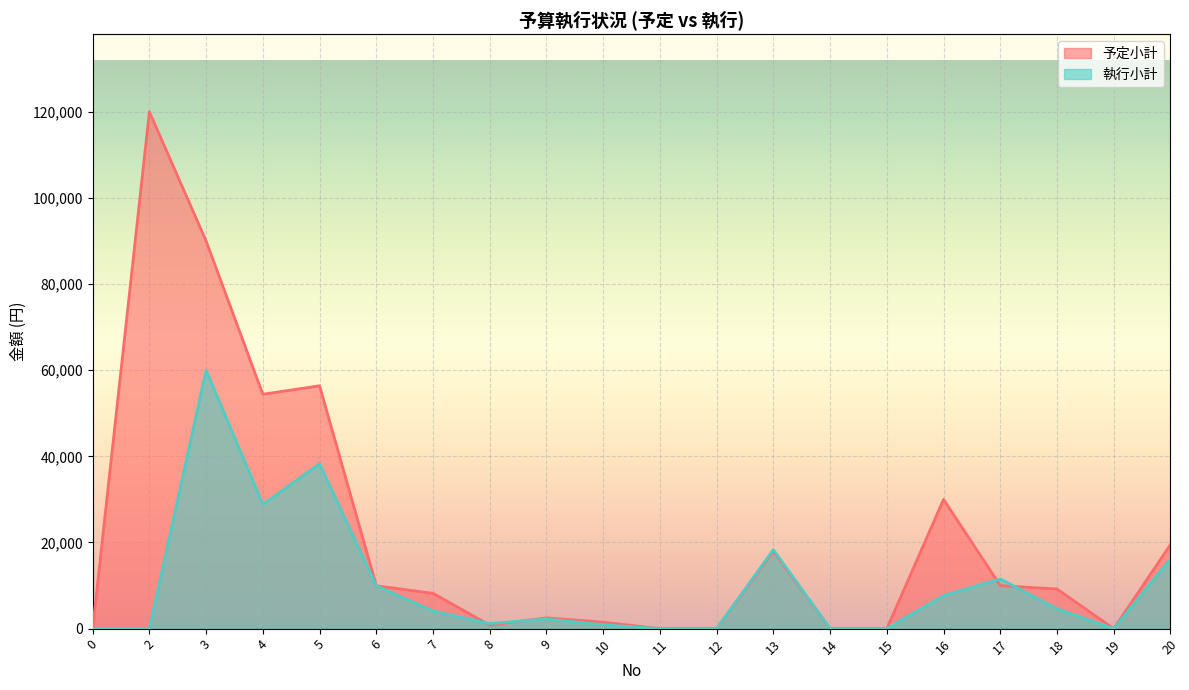

What is the value of the 執行小計 point at the 4th from the left?

28836